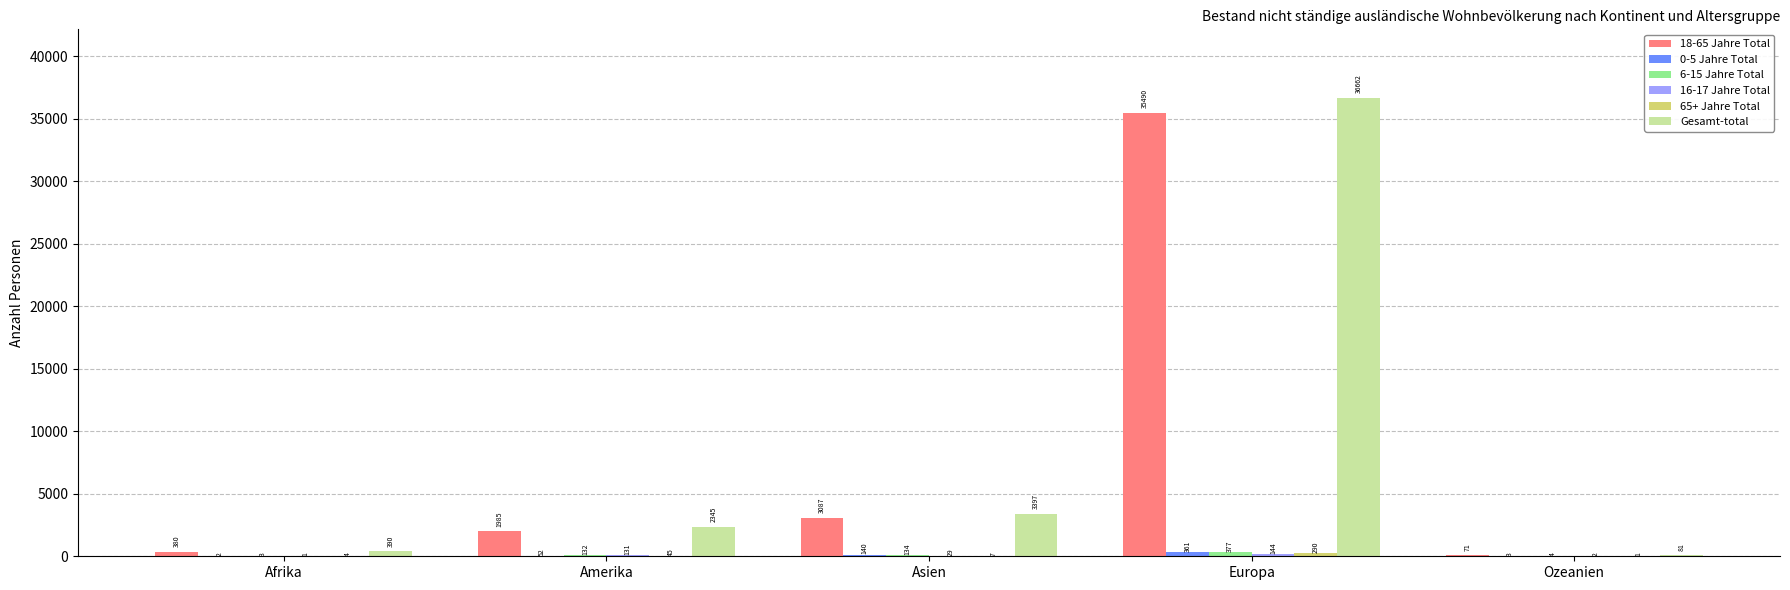

The Gesamt-total series shows 81 at Ozeanien. True or false?

True